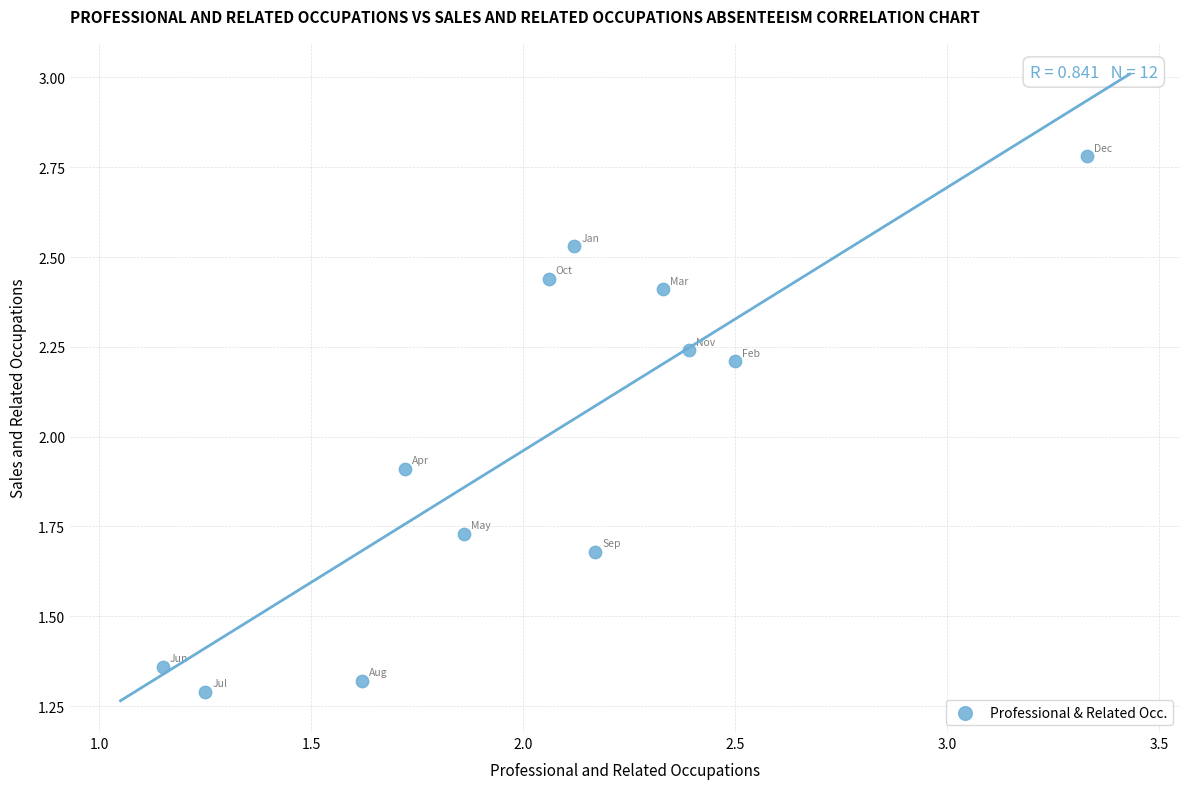

What Y value in the scatter plot is closest to 2?

1.9